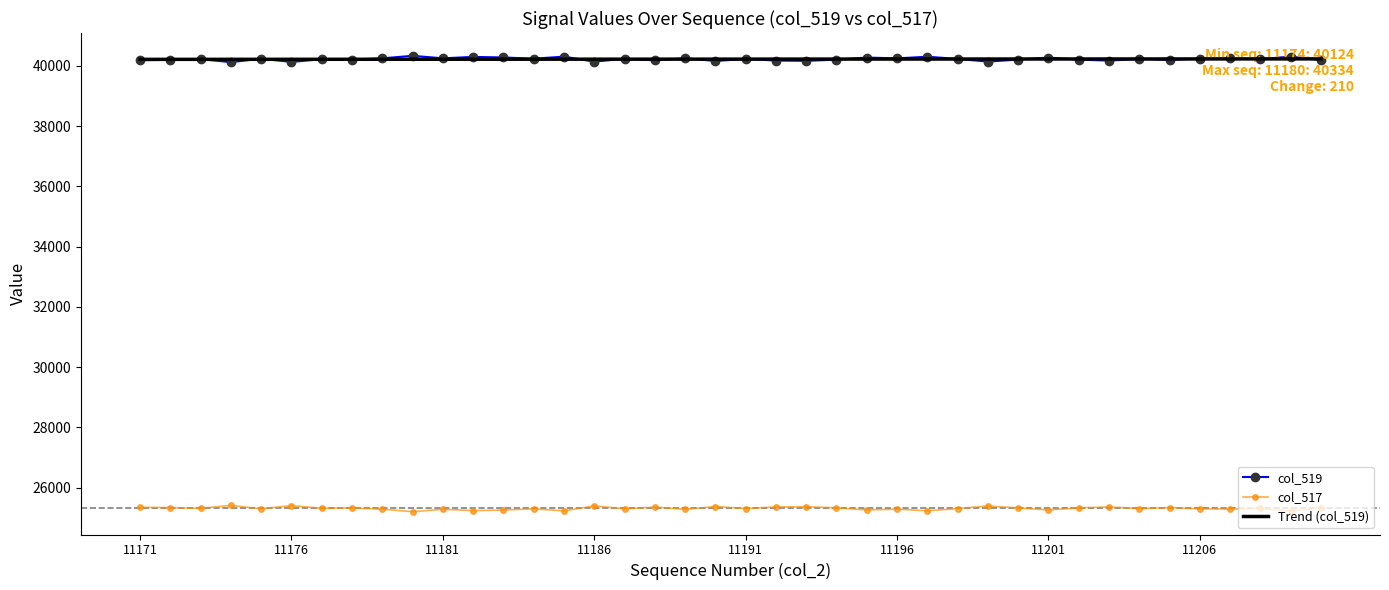

What is the sum of all Trend (col_519) values?

1608963.0